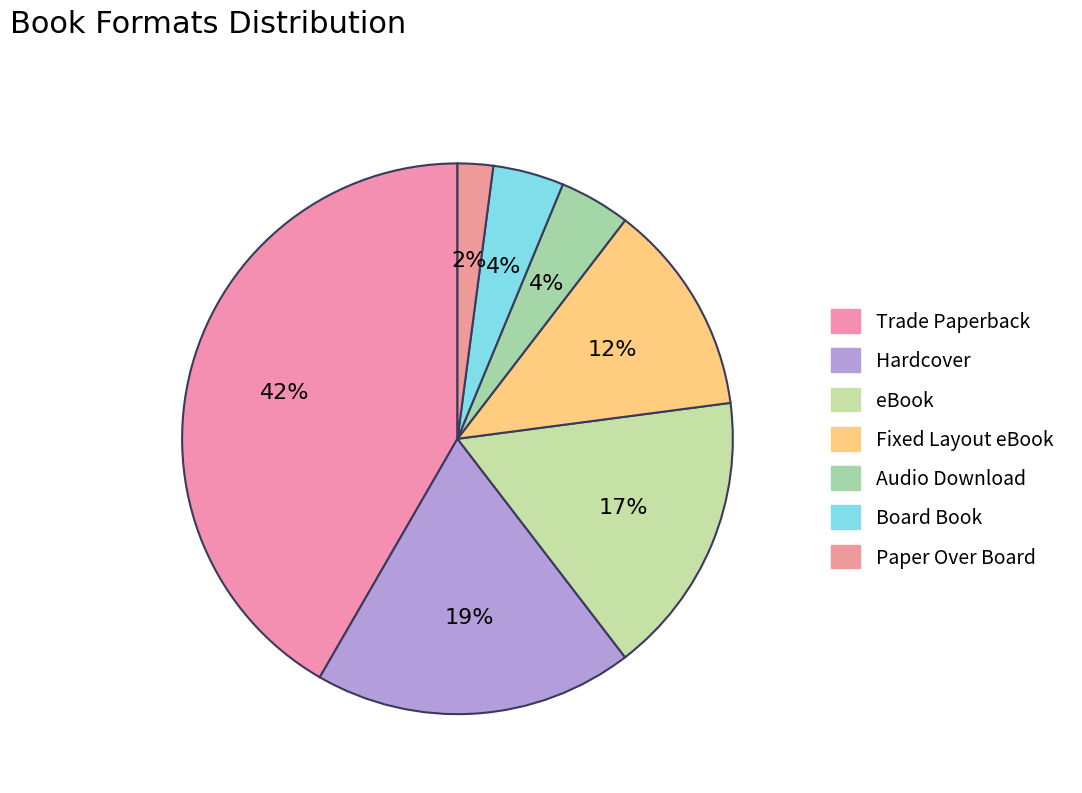

True or false: Audio Download accounts for 4% of the total.

True